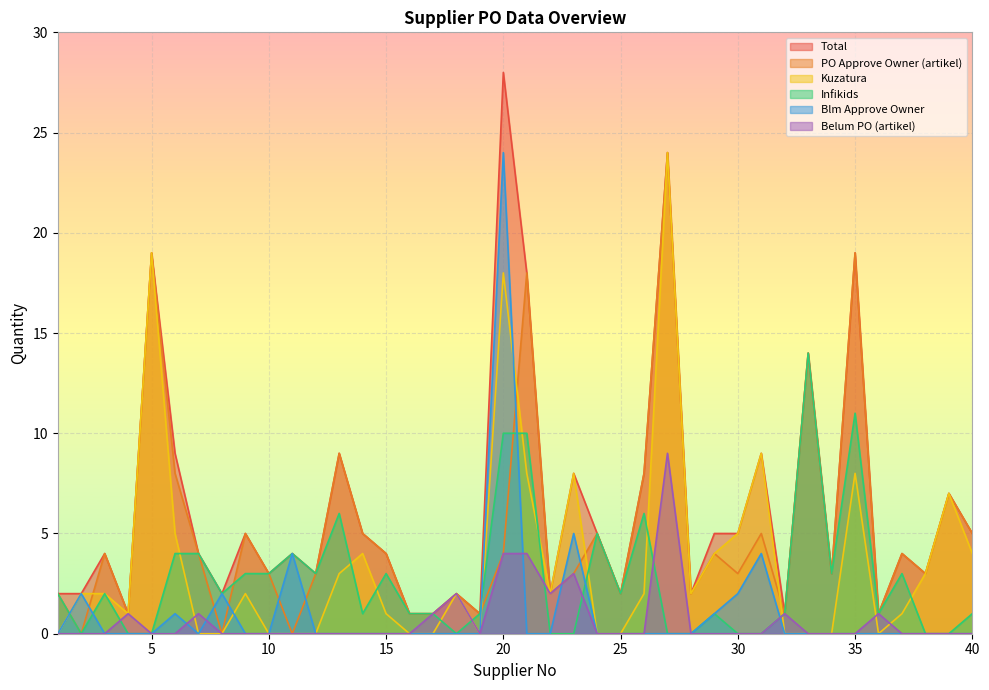

Where is the first local maximum for Blm Approve Owner?

2